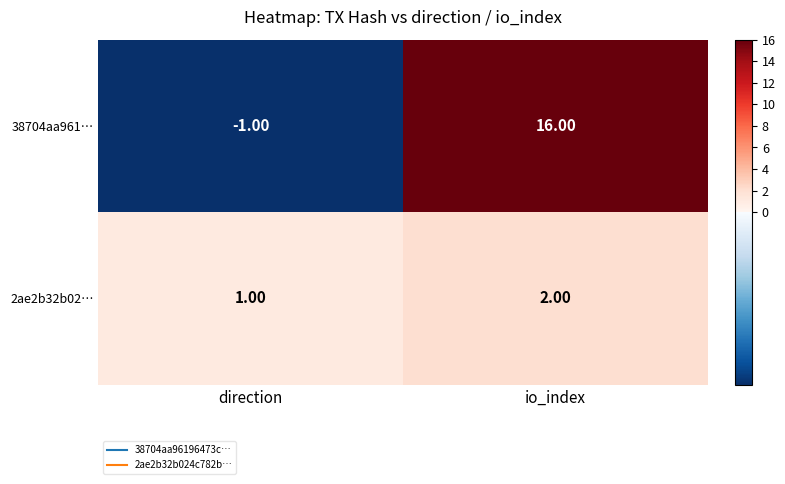

Where is 2ae2b32b02… nearest to the value 1?

direction